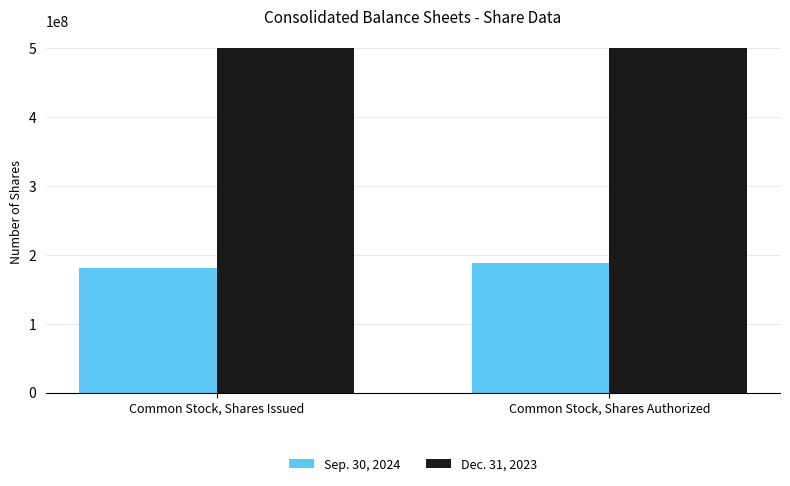

What position from the right is Common Stock, Shares Issued?

2